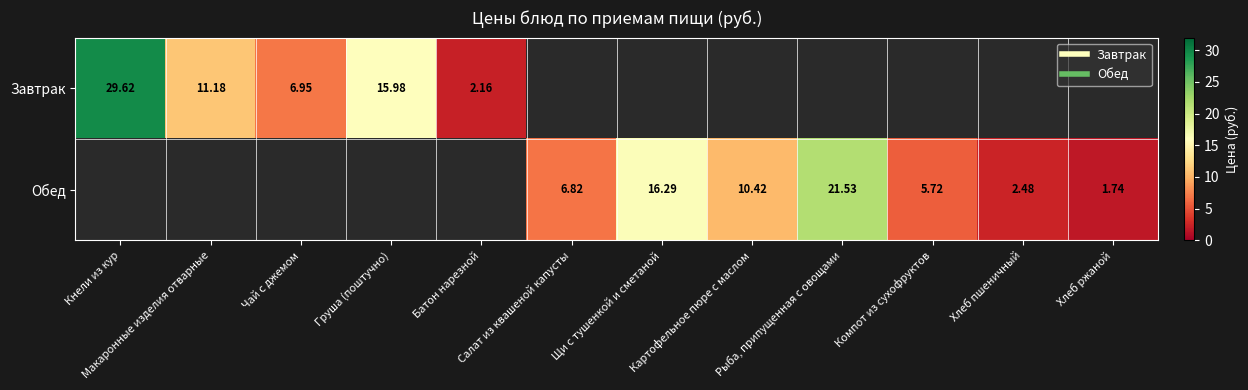

Is it true that Завтрак equals 0.0 at Салат из квашеной капусты?

True